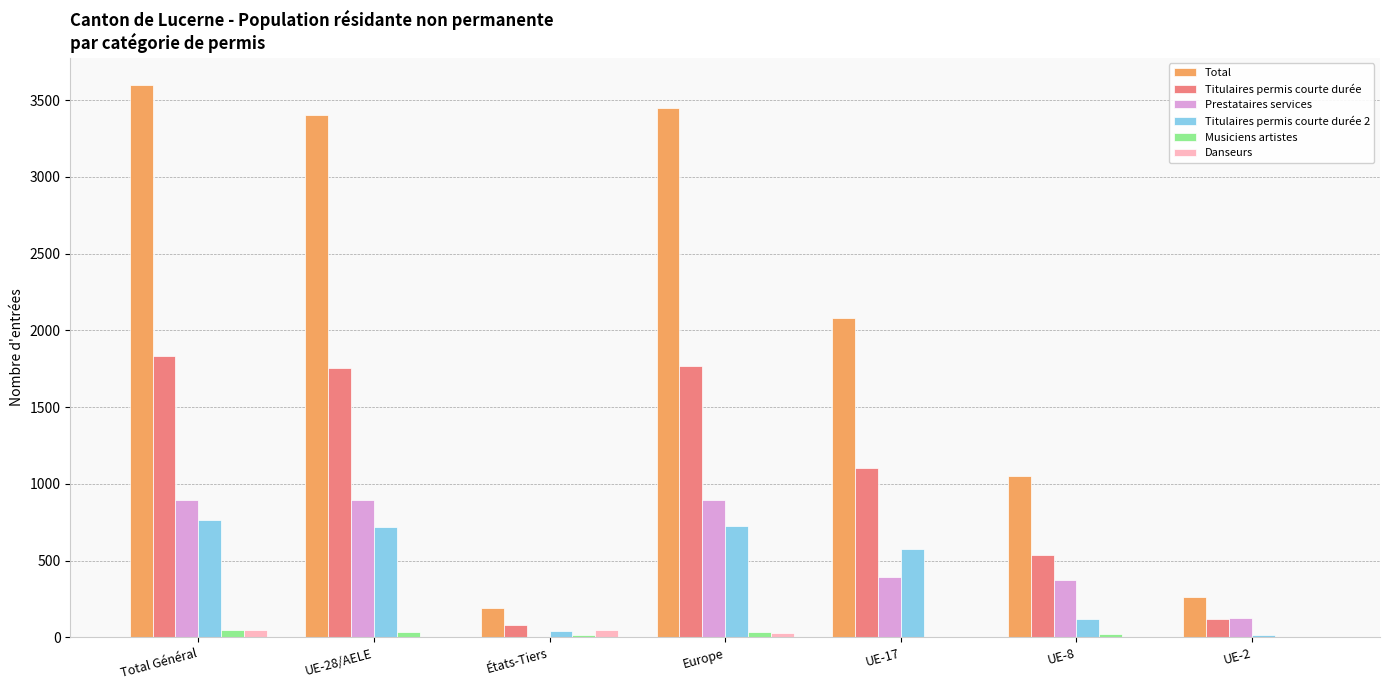

At which label does Total reach its peak?

Total Général